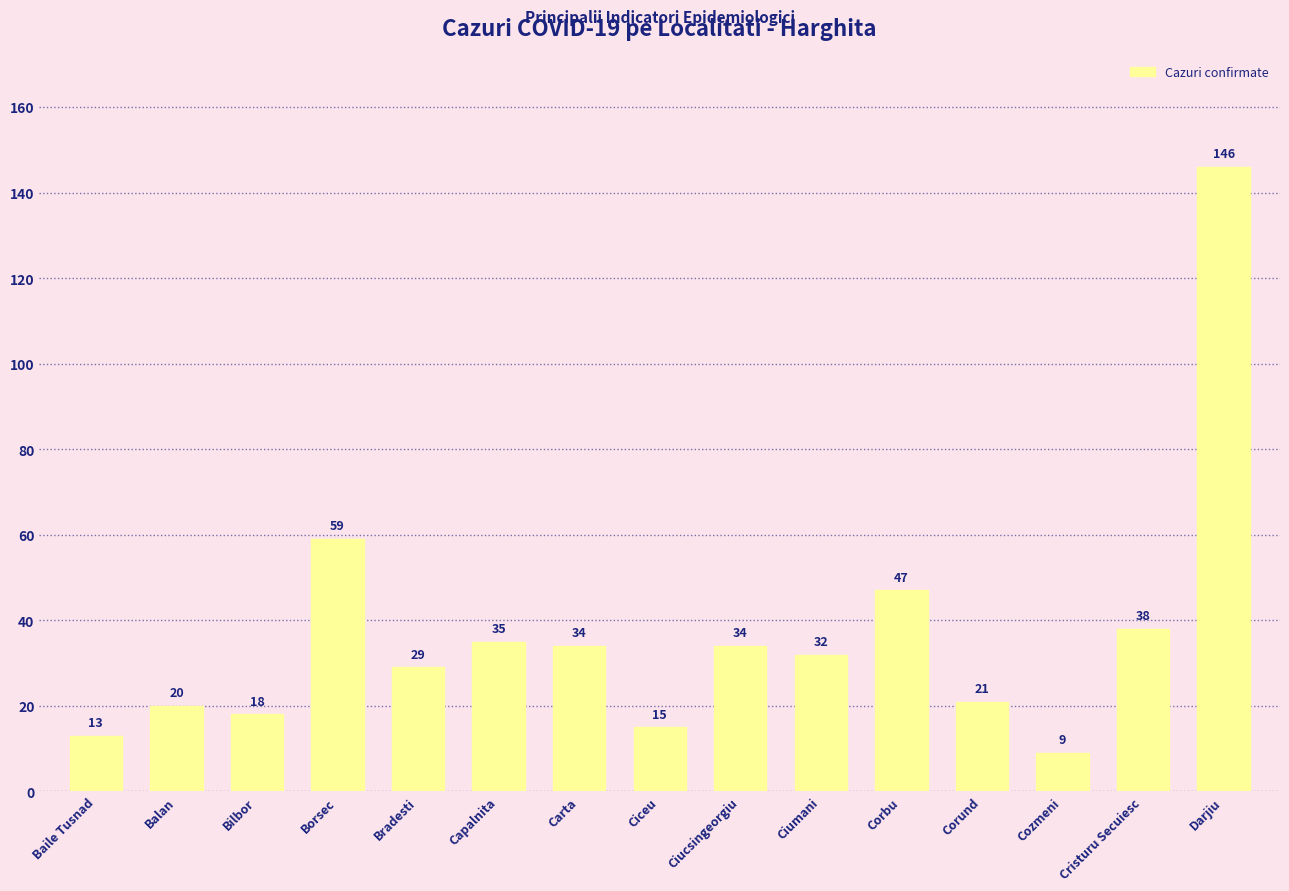

Where does the data first go above 32?

Borsec